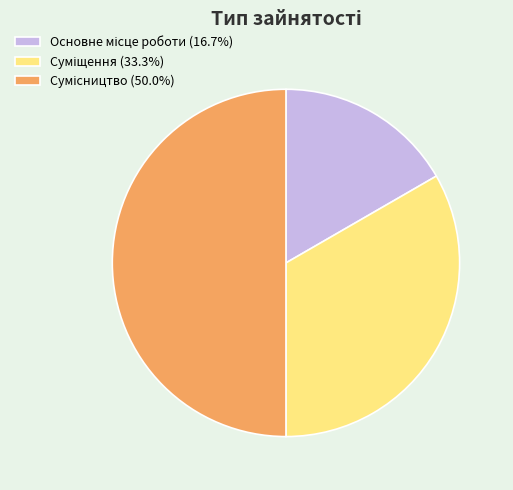

What is the change in value from Основне місце роботи to Суміщення?

+1